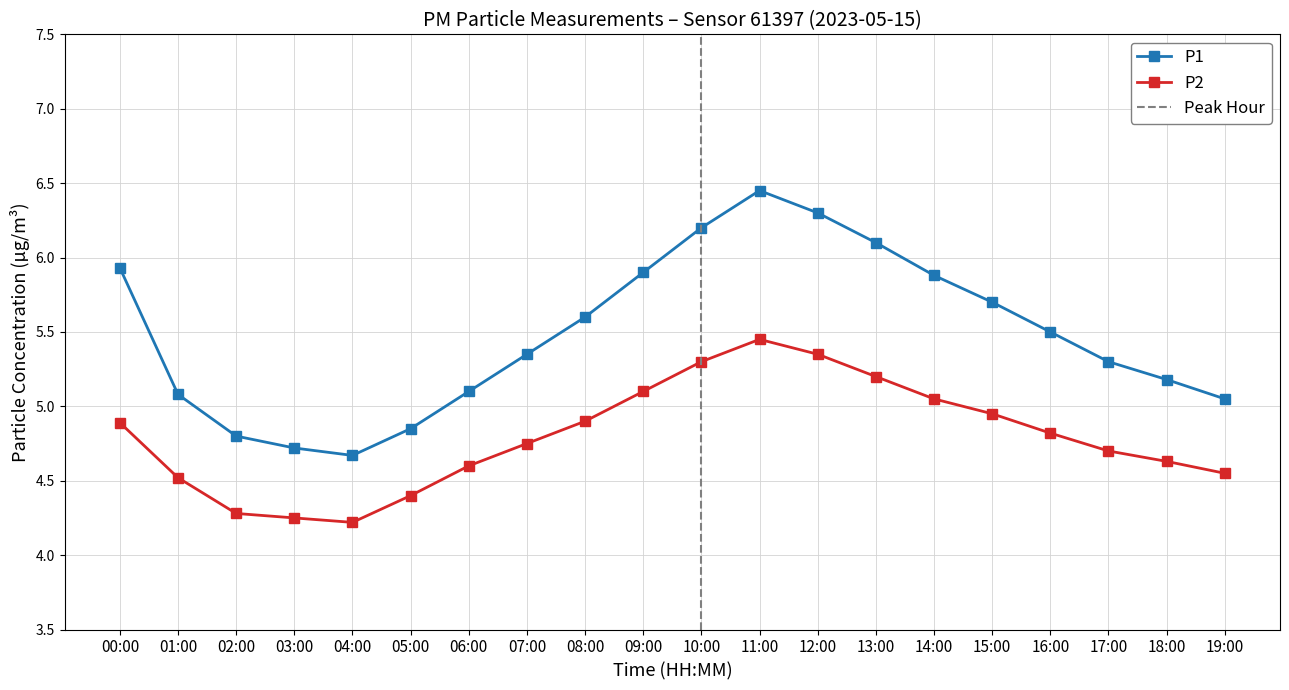

True or false: P2 and P1 intersect in this chart.

False